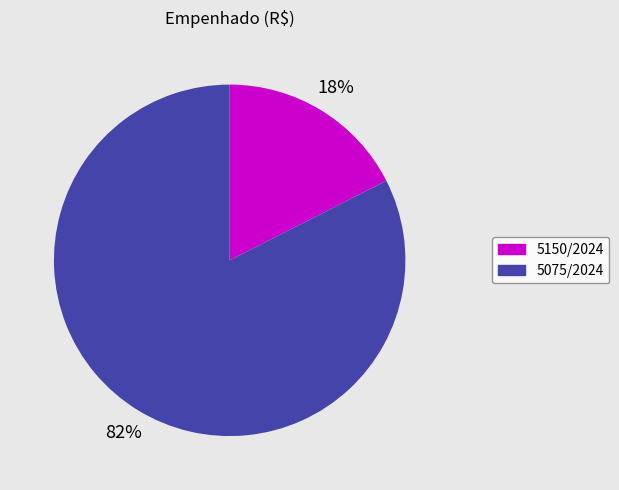

Is there any slice that represents more than half of the pie?

Yes